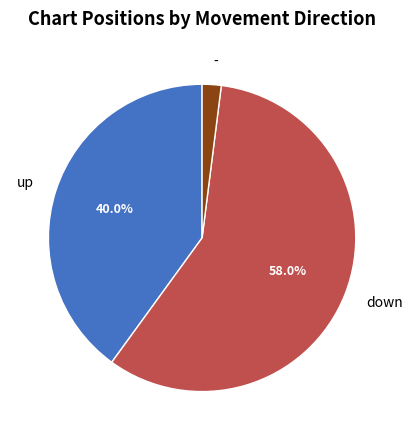

Is the sum of up and - greater than half?

No